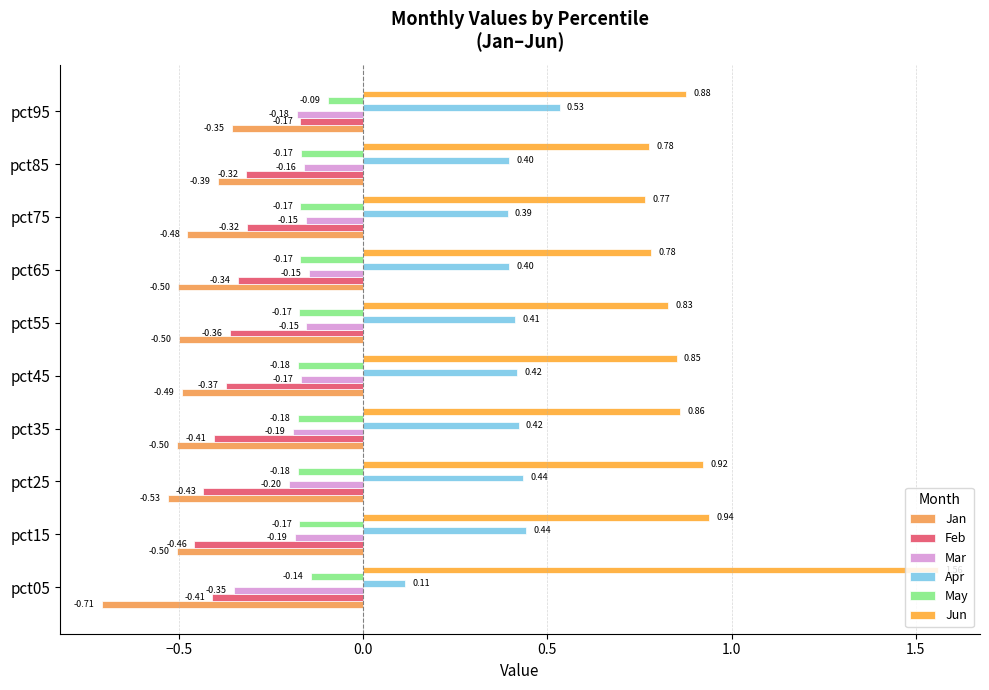

What is the minimum value for Mar?

-0.4